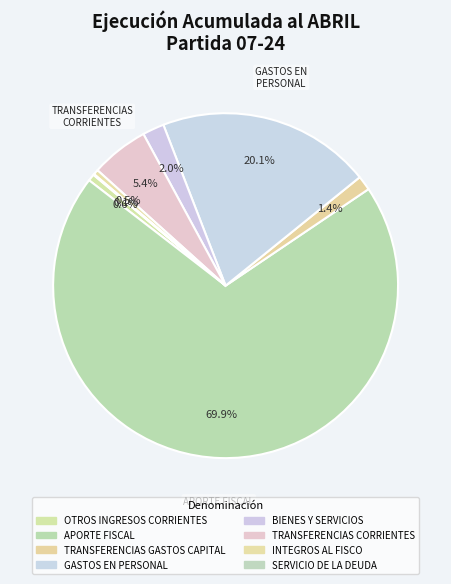

How many segments does this pie chart have?

8